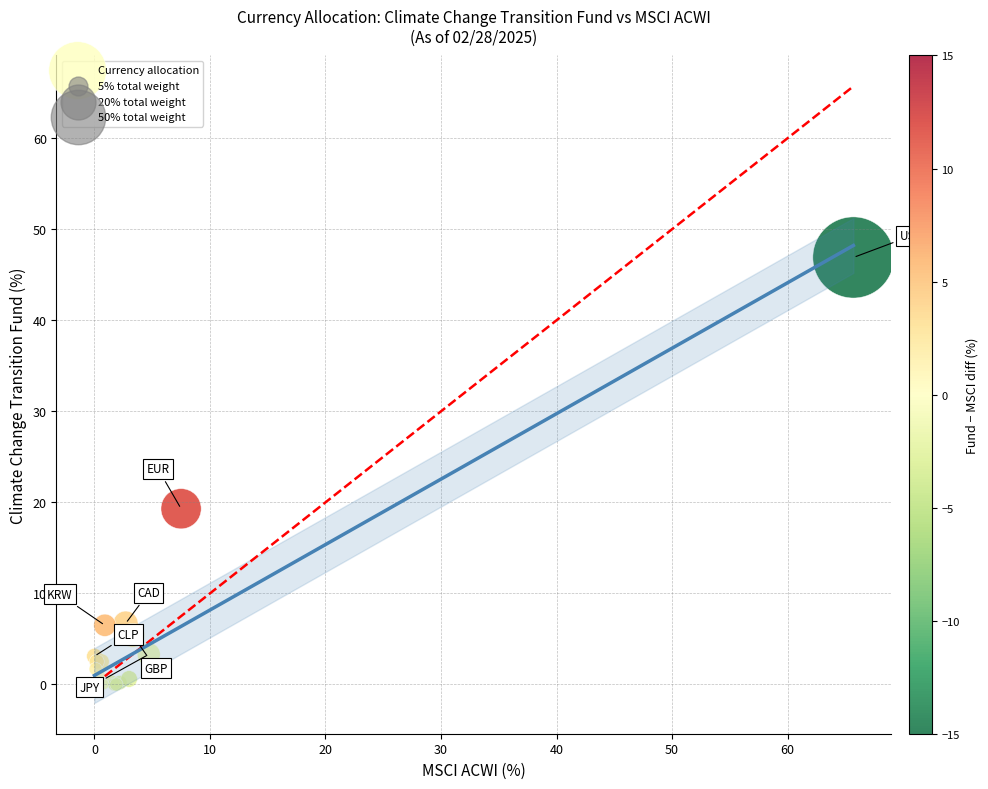

What Y value in the scatter plot is closest to 23?

19.3